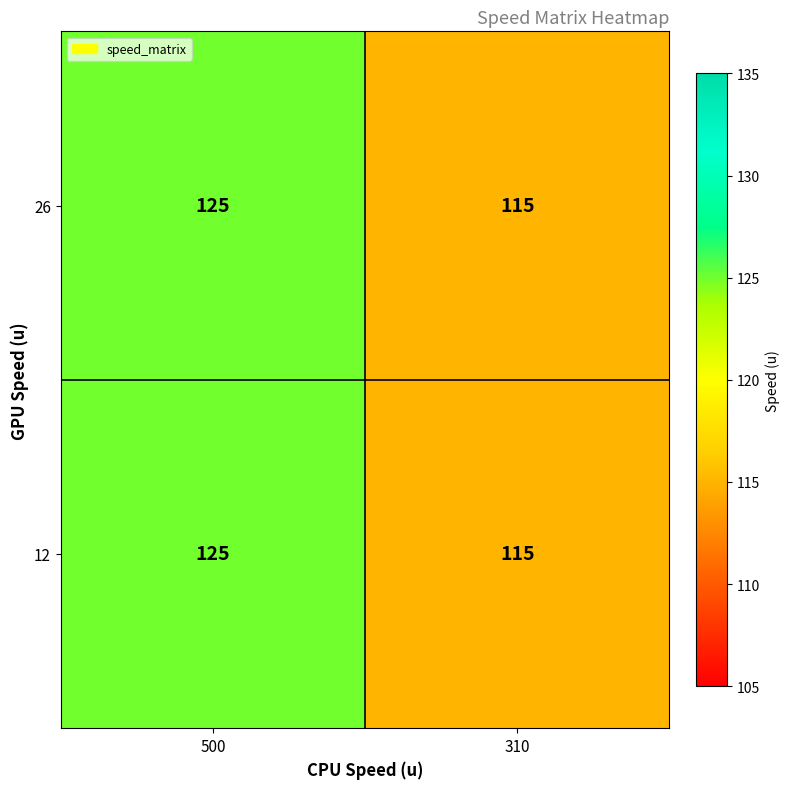

Reading left to right, transcribe all the data shown in this chart.

26: 500=125	310=115
12: 500=125	310=115